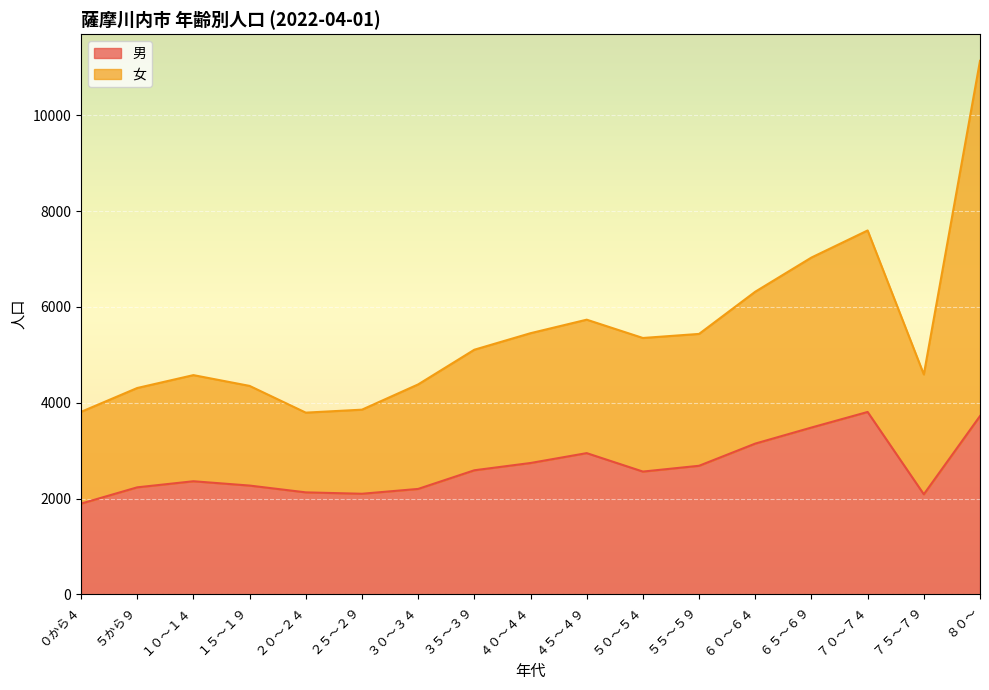

True or false: 女 and 男 intersect in this chart.

False